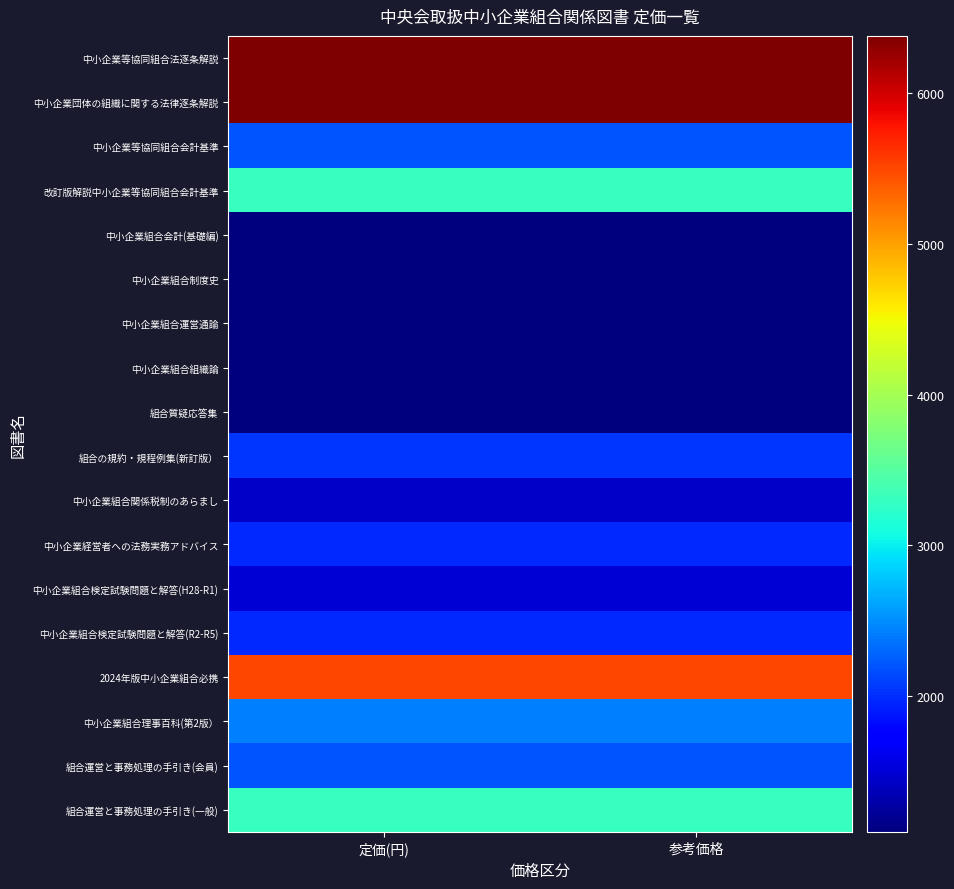

What is the spread (max minus min) of values at 参考価格?

5280